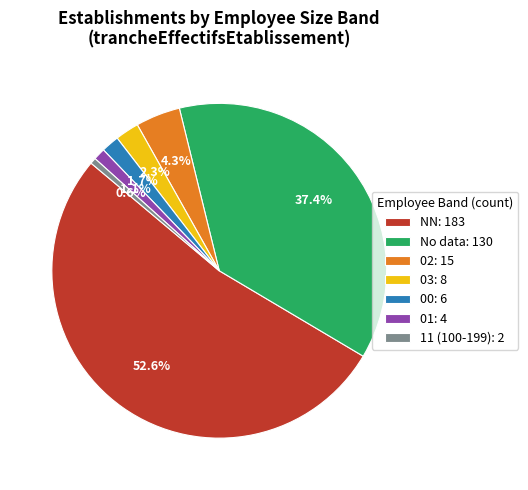

What percentage do 02: 15 and 03: 8 together represent?

6.6%